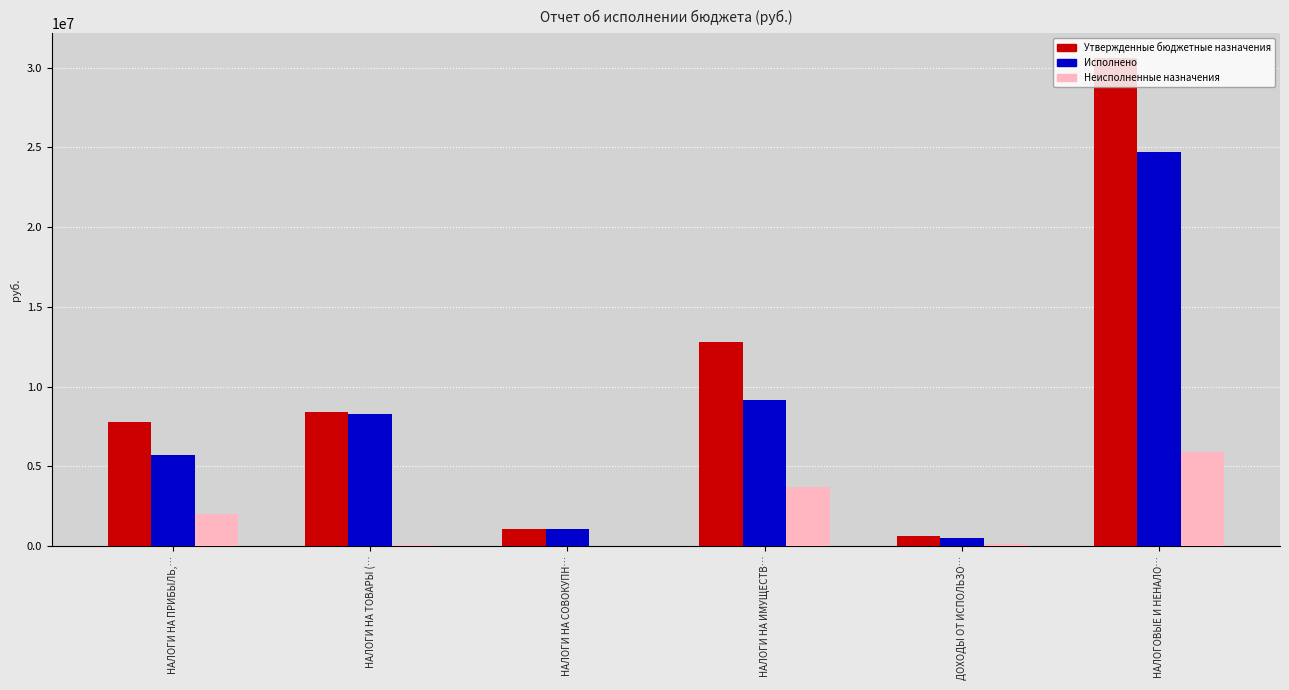

At which label does Неисполненные назначения first exceed 2035032?

НАЛОГИ НА ПРИБЫЛЬ,…